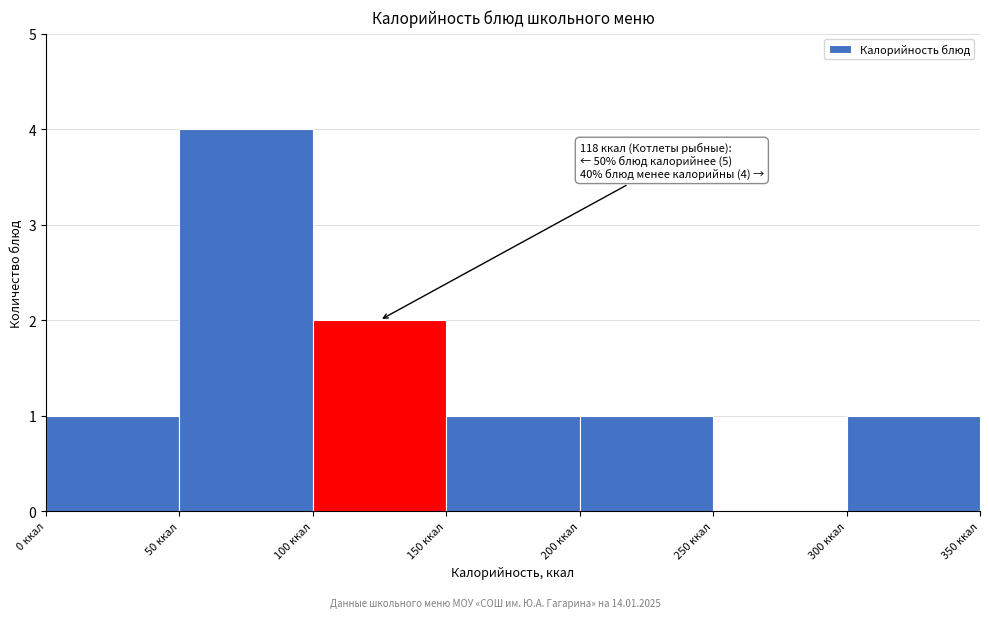

Which range on the x-axis has the tallest bar?

50 to 100